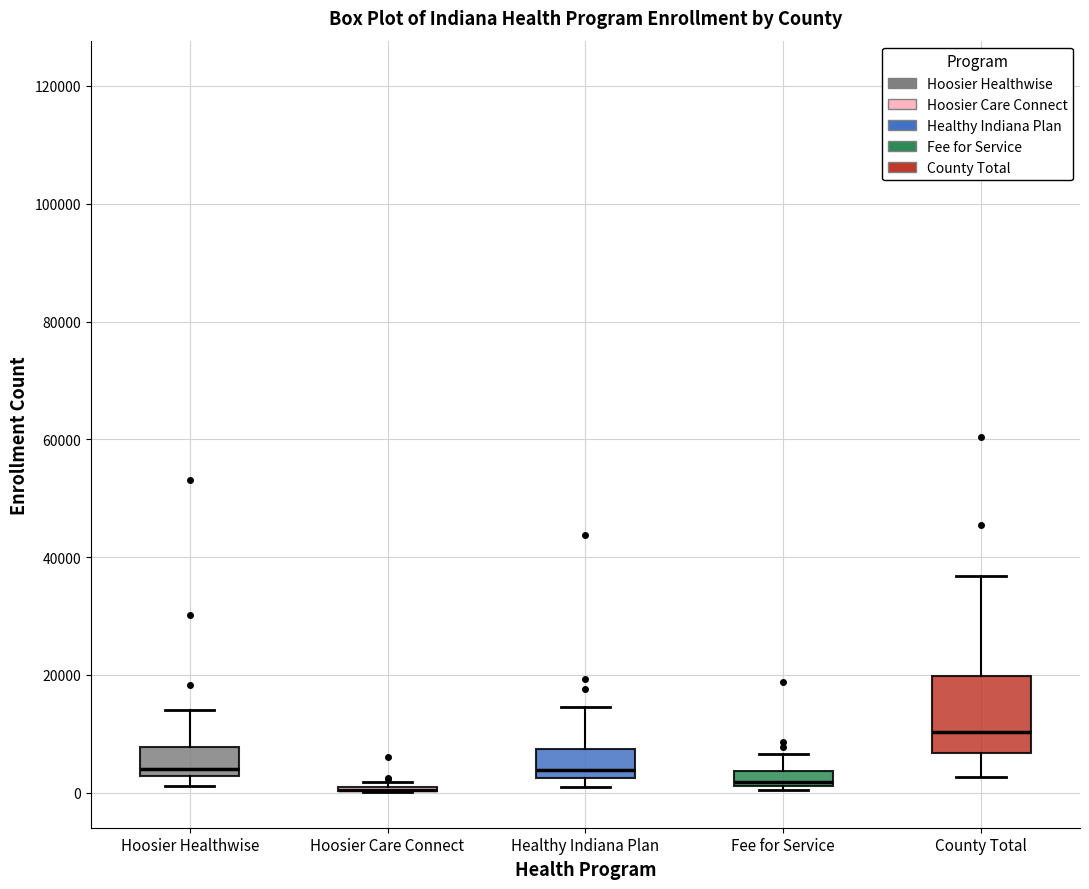

Which box is the tallest, from its lower edge to its upper edge?

County Total